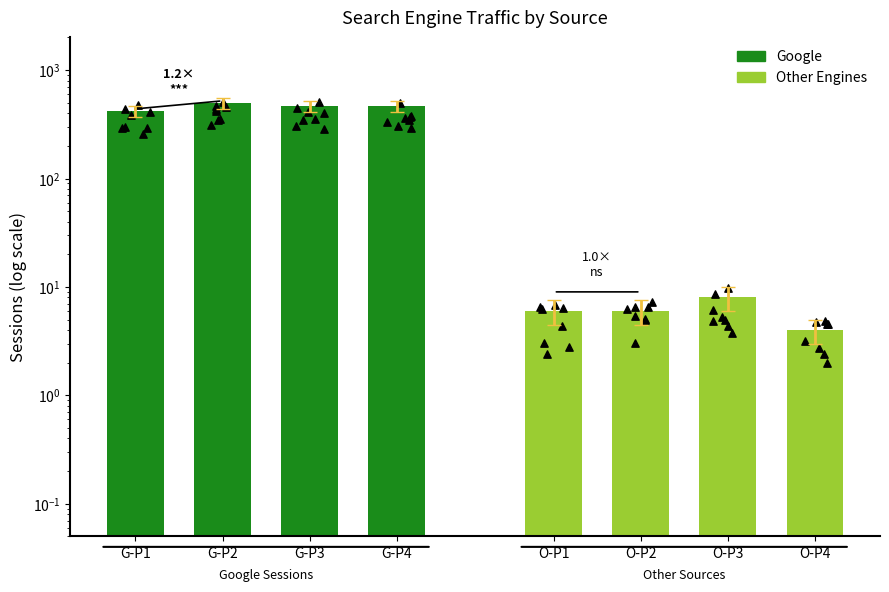

Which series contains the lowest Y value?

Other Engines